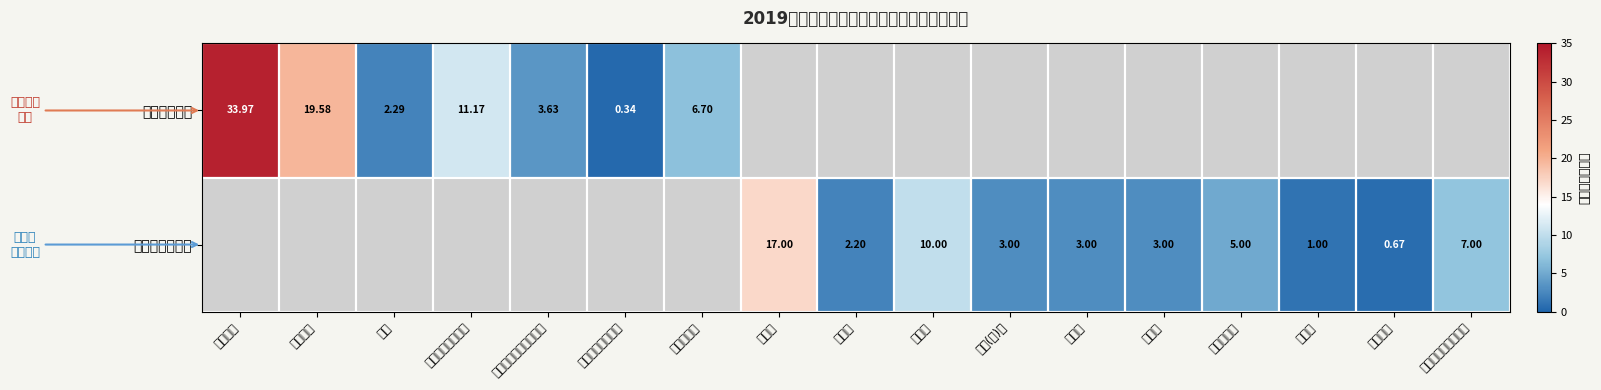

Is the value of 工资福利支出 at 奖金 greater than the value of 商品和服务支出 at 劳务费?

Yes